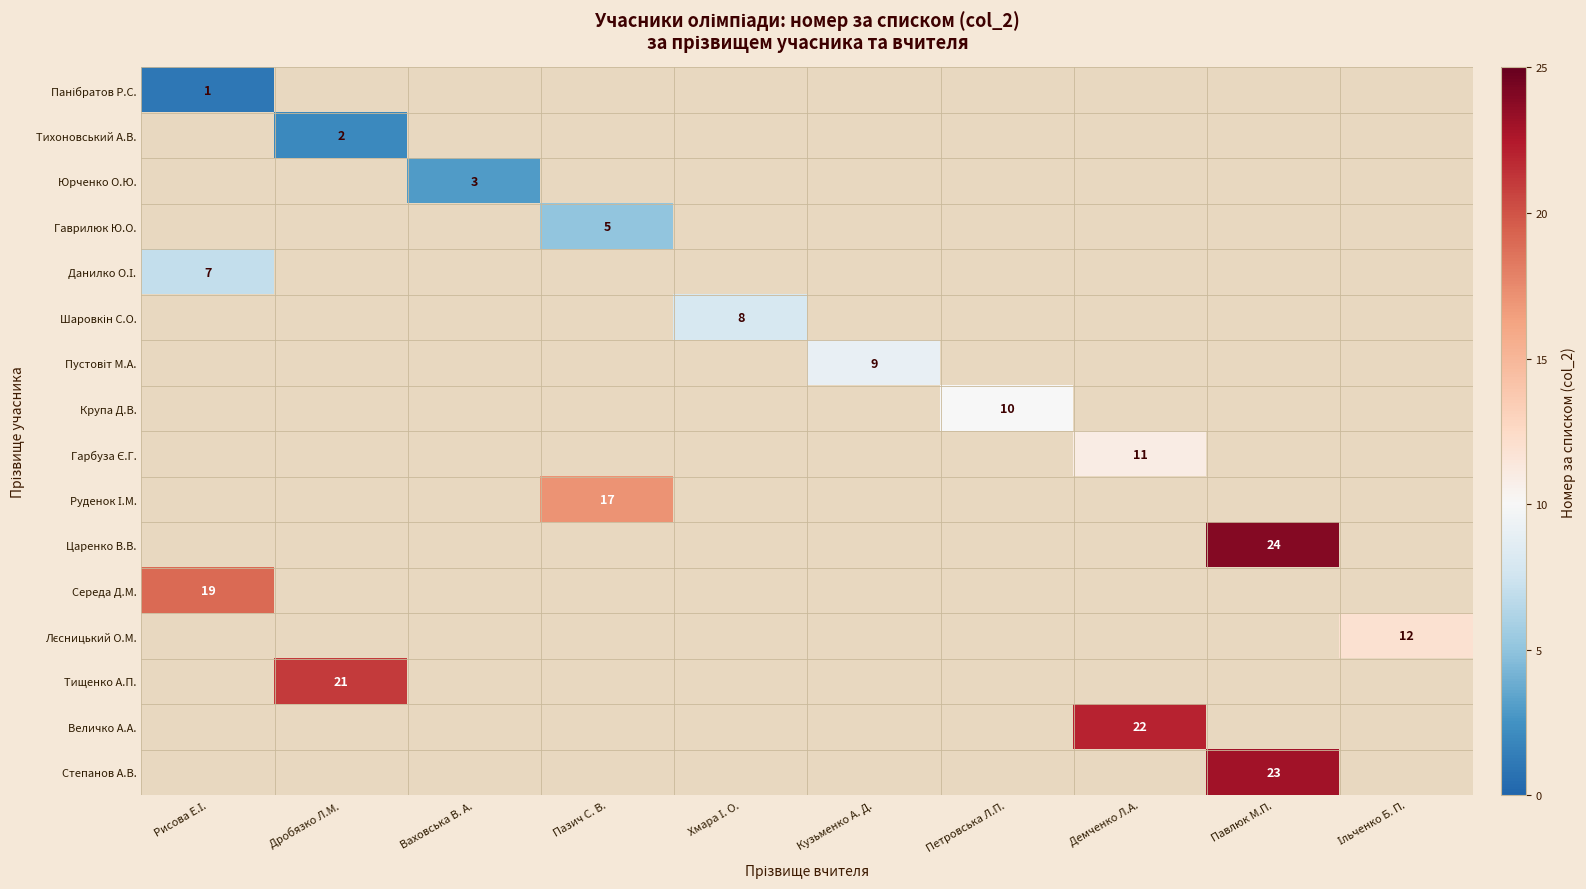

At how many categories does at least one series exceed 15?

5